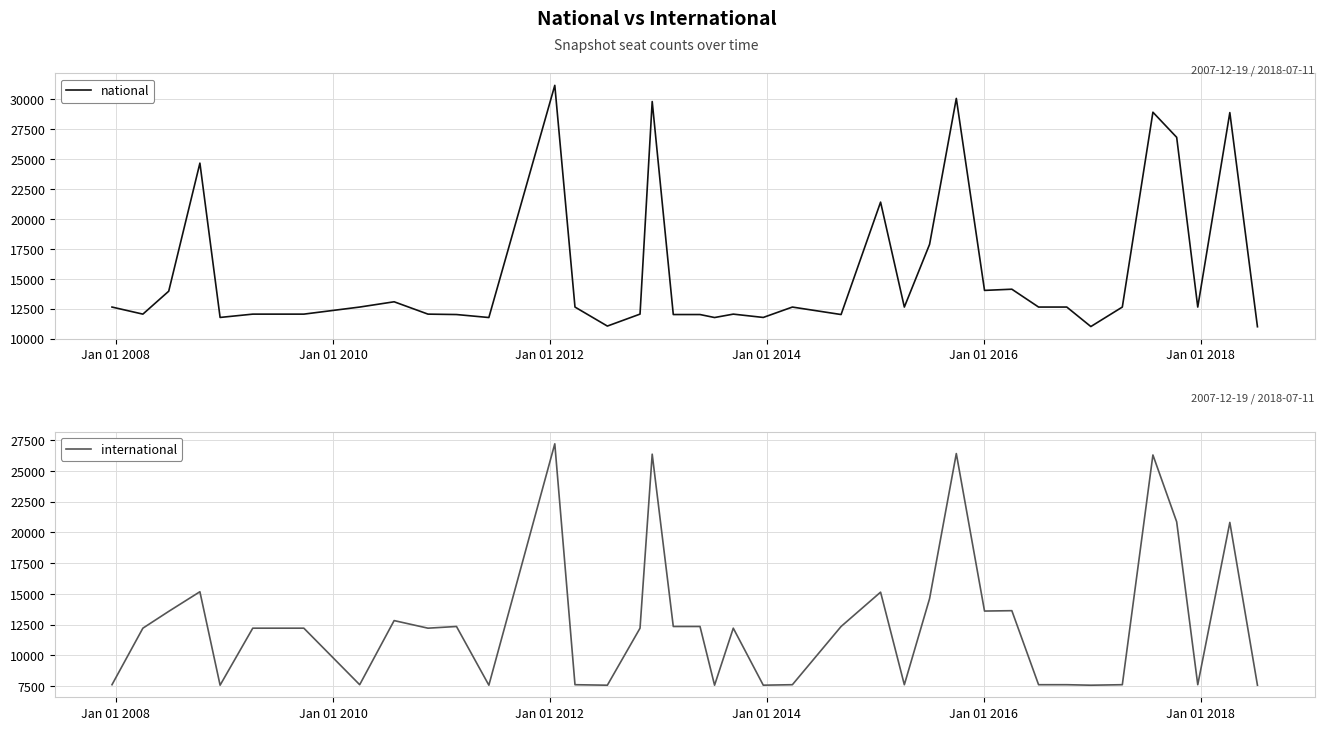

How many intersections are there between international and national?

14